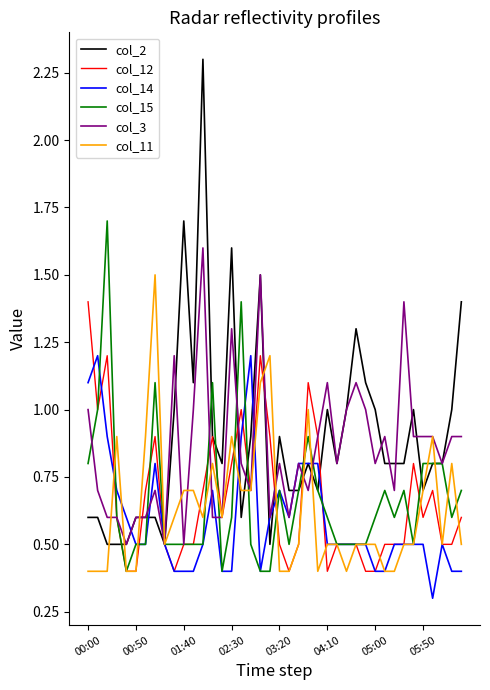

Which series has the largest range (max minus min)?

col_2